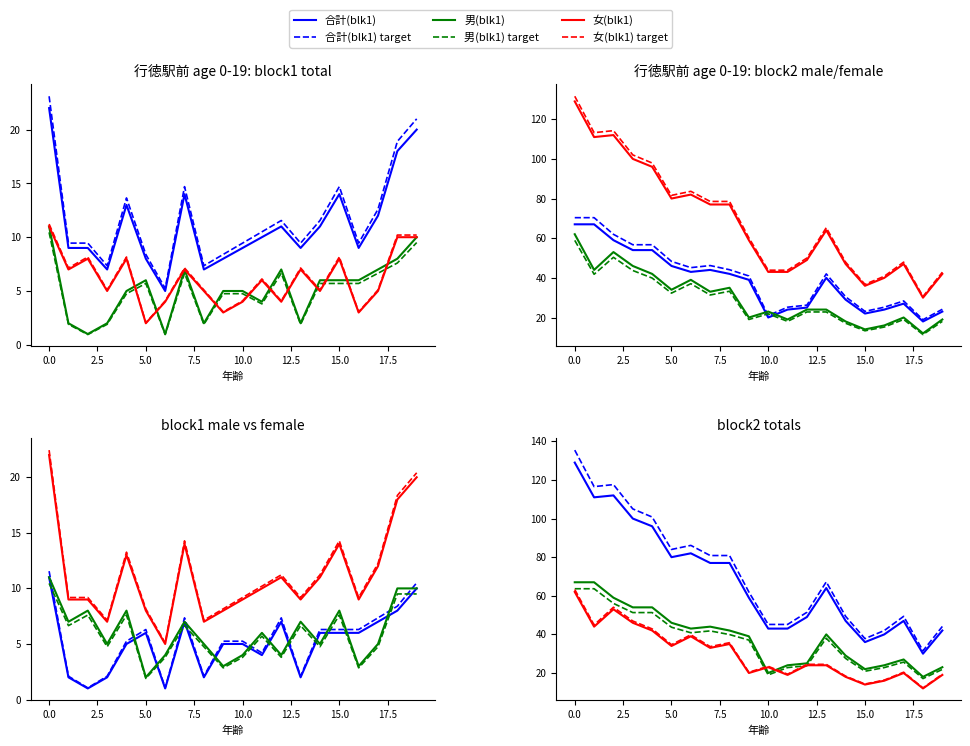

At which category does the chart reach its minimum across all series?

2